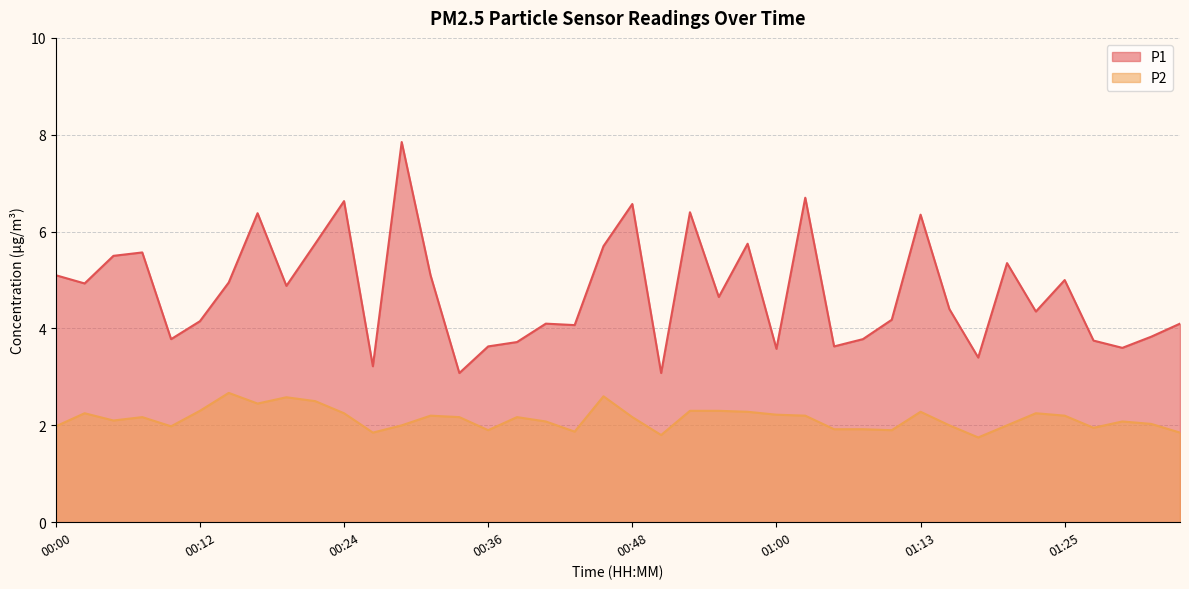

Rank the series at 00:56 from lowest to highest value.

P2, P1